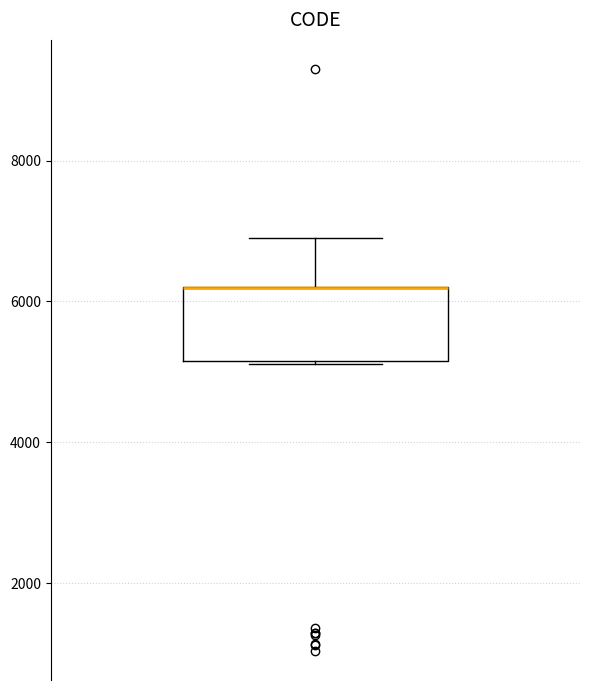

Transcribe this box plot: give where the median line is, the range the box spans, and where the two whiskers end, as read against the y-axis. The values are not printed on the chart, so give them approximately, as read against the axis.

median 6200 (drawn on the box's upper edge), box 5200 to 6200, whiskers 5200 to 7000